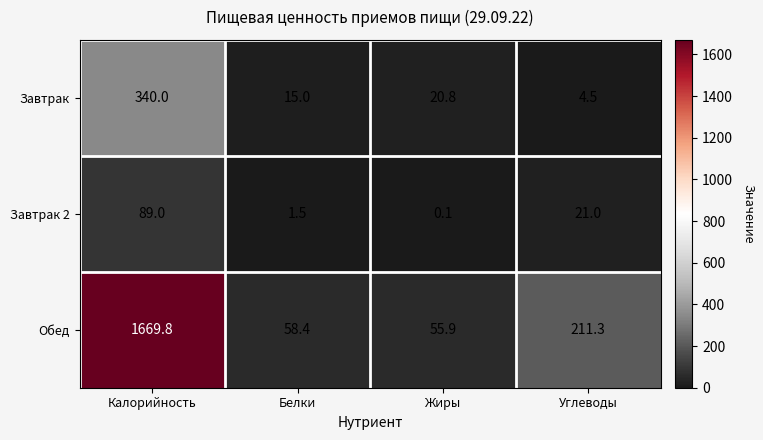

The value of Завтрак at Углеводы is 4.5. True or false?

True